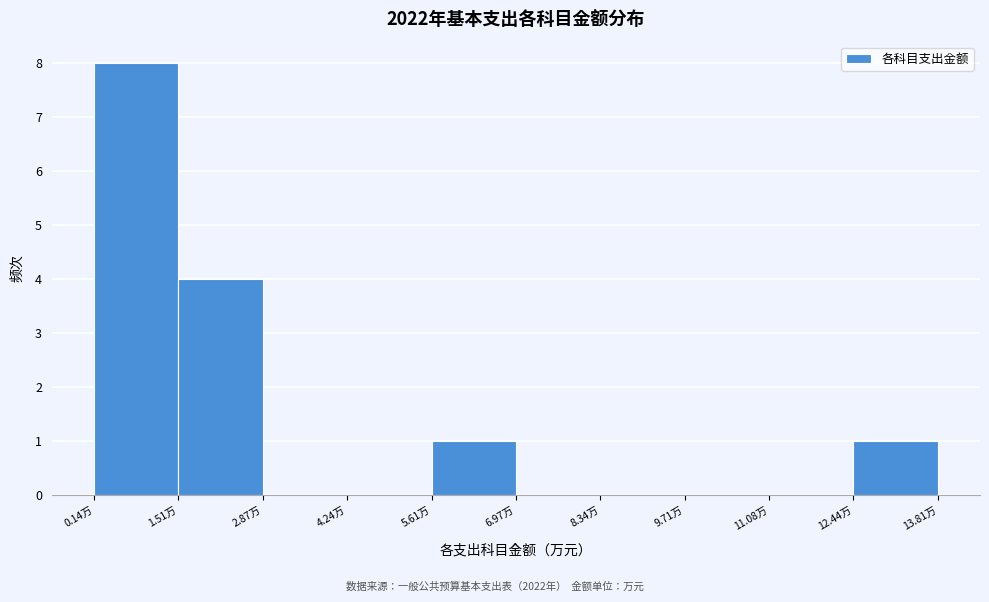

What is the height of the bar covering 5.6 to 7.0 on the x-axis? Neither the bar edges nor the heights are printed on the chart, so give them approximately, as read against the axes.

1